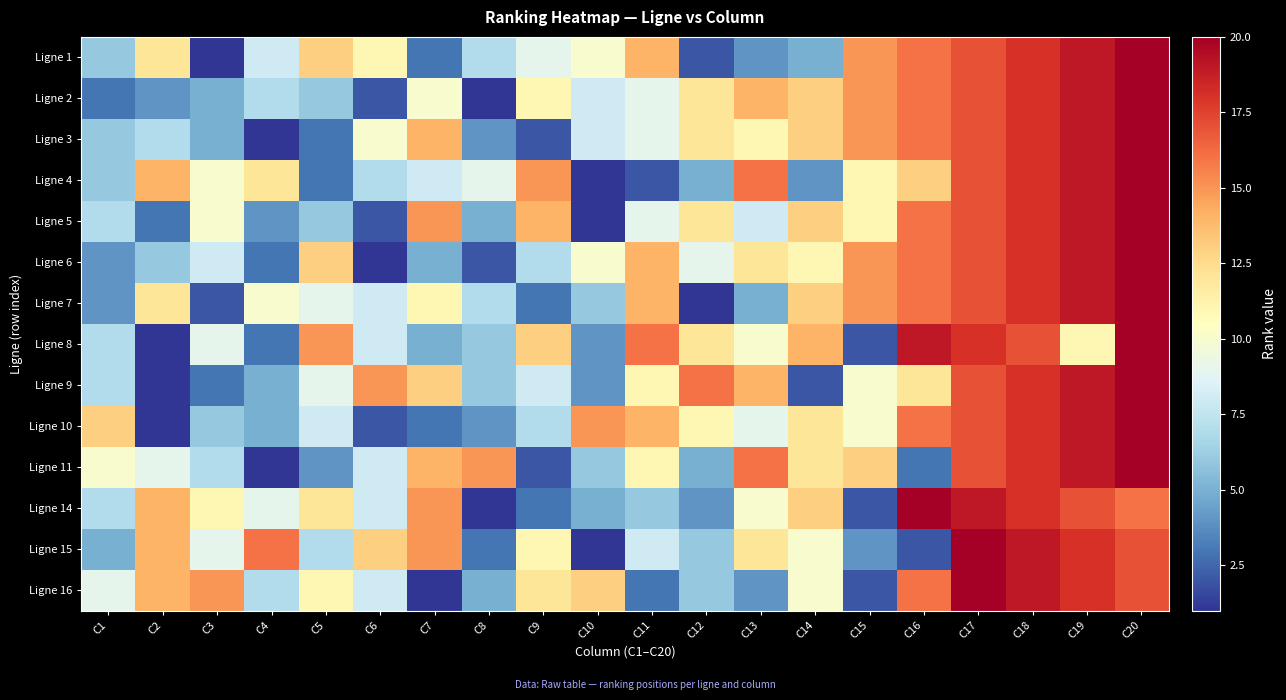

How many distinct data groups are displayed?

14